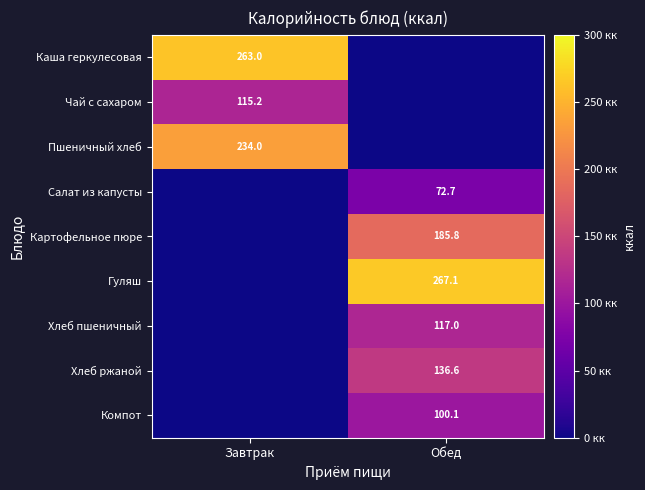

True or false: Хлеб ржаной has a value of 136.6 at Обед.

True